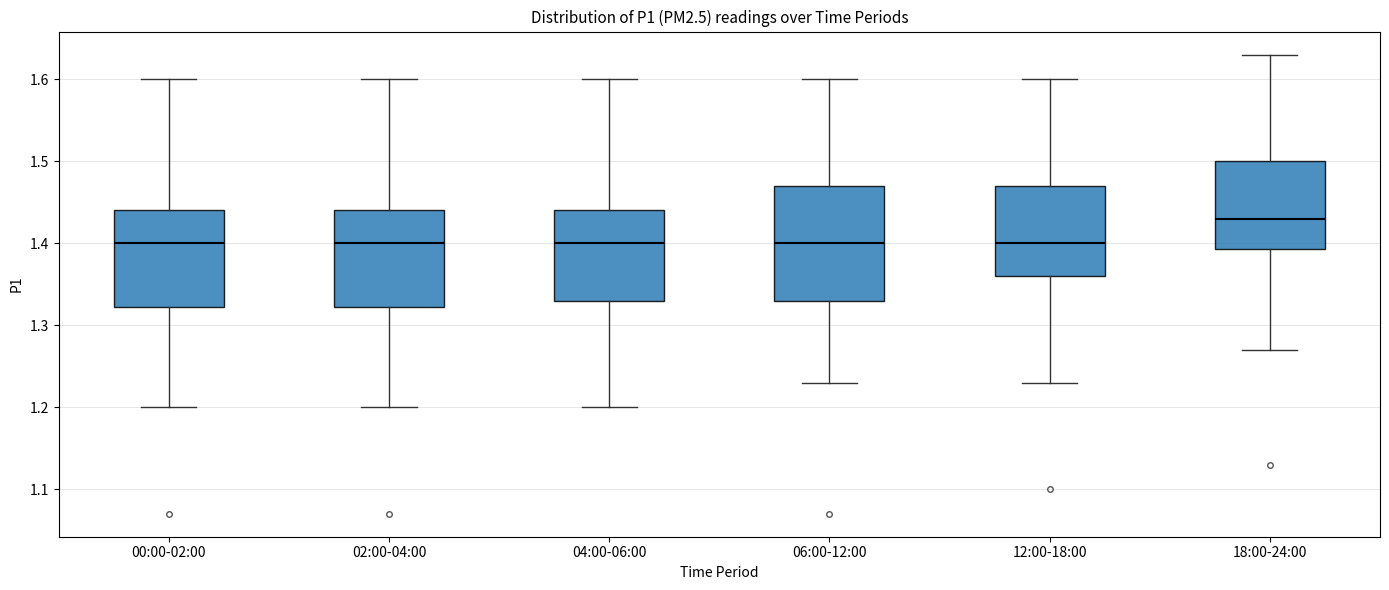

Reading left to right, read every box against the y-axis: the position of its median line, the range the box covers, and the ends of its whiskers. The values are not printed on the chart, so give them approximately, as read against the axis.

00:00-02:00: median 1.40, box 1.32 to 1.44, whiskers 1.20 to 1.60
02:00-04:00: median 1.40, box 1.32 to 1.44, whiskers 1.20 to 1.60
04:00-06:00: median 1.40, box 1.33 to 1.44, whiskers 1.20 to 1.60
06:00-12:00: median 1.40, box 1.33 to 1.47, whiskers 1.23 to 1.60
12:00-18:00: median 1.40, box 1.36 to 1.47, whiskers 1.23 to 1.60
18:00-24:00: median 1.43, box 1.39 to 1.50, whiskers 1.27 to 1.63